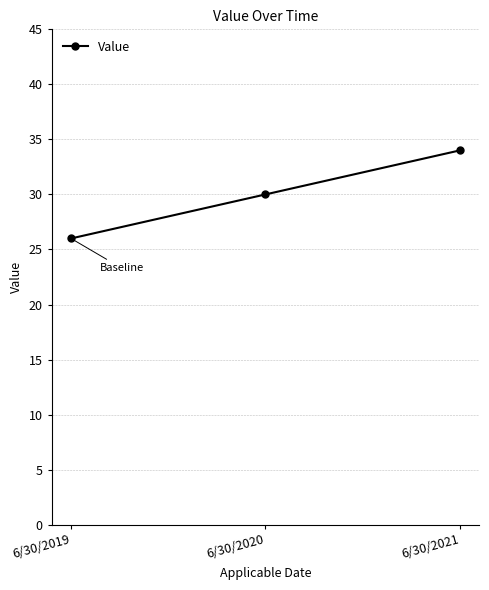

The value at 6/30/2020 is 30. True or false?

True